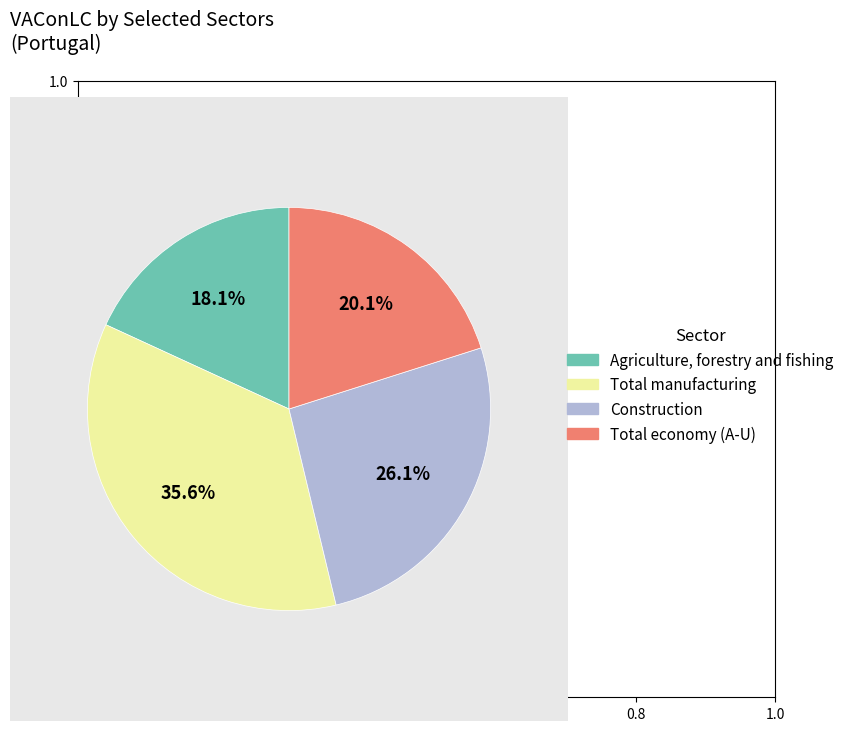

Combined, what portion of the pie is Agriculture, forestry and fishing and Total economy (A-U)?

38.2%